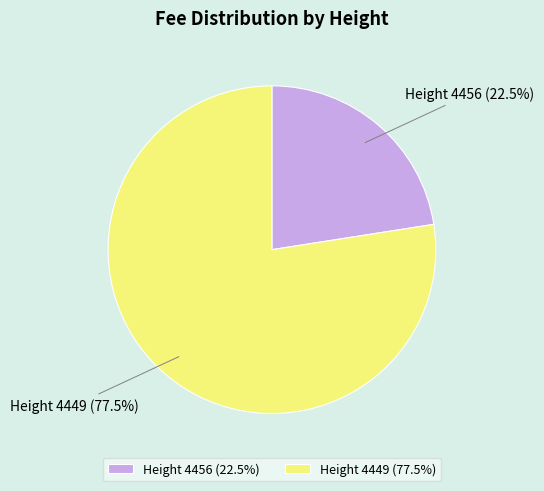

Which slice is the smallest?

Height 4456 (22.5%)